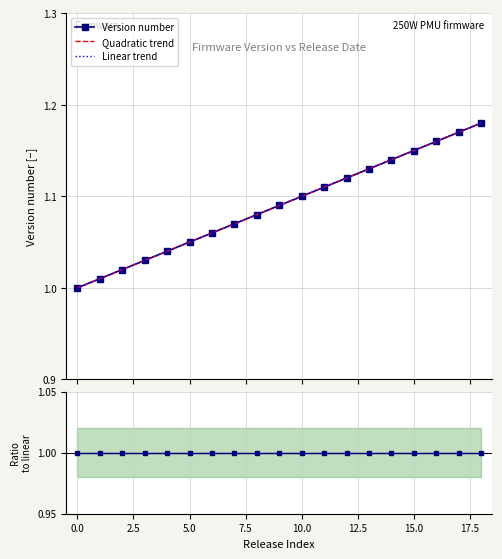

The value at 2014-09-15 is 1.0. True or false?

True